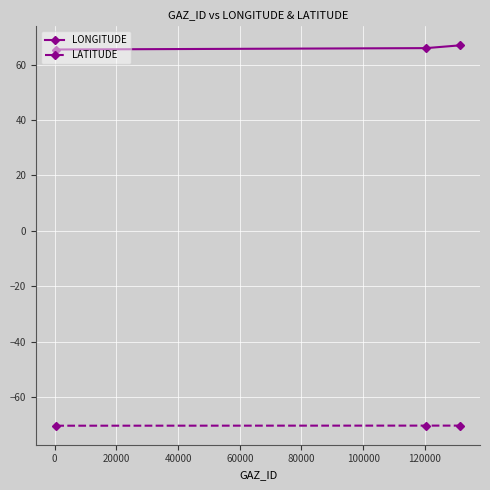

Which series has the largest total across all categories?

LONGITUDE